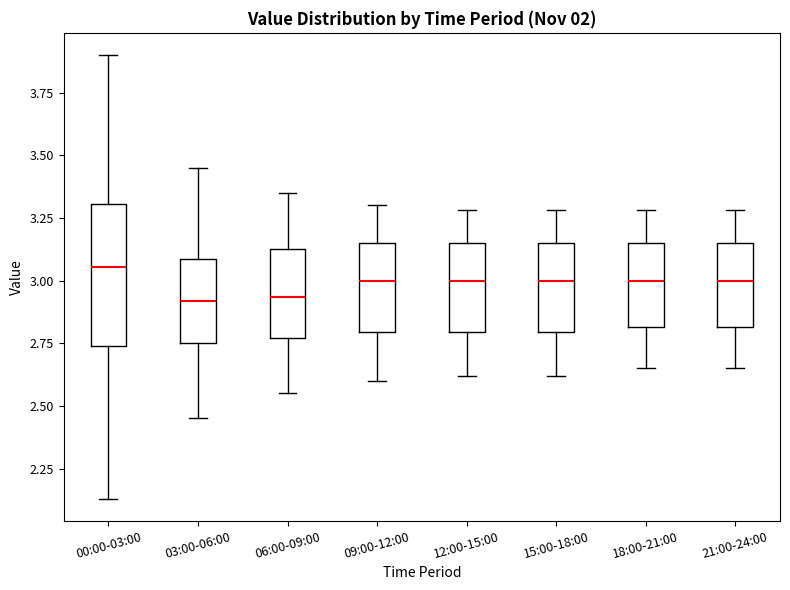

Where does the median line of the box for 03:00-06:00 sit on the y-axis? The values are not printed on the chart, so give them approximately, as read against the axis.

2.90